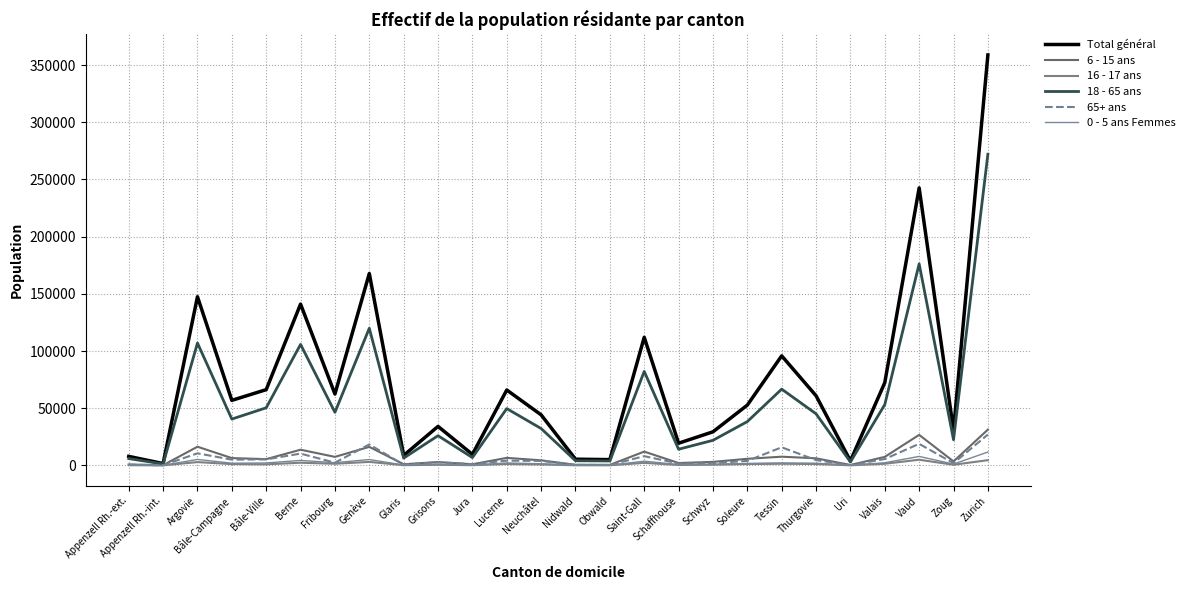

What are all the series names shown in the legend?

Total général, 6 - 15 ans, 16 - 17 ans, 18 - 65 ans, 65+ ans, 0 - 5 ans Femmes